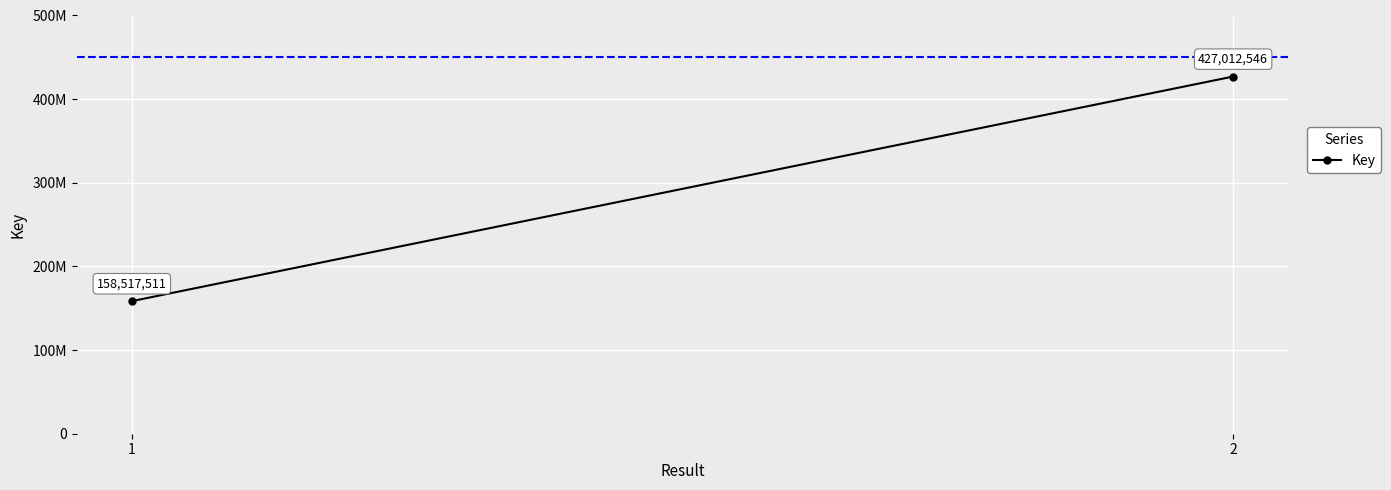

Reading left to right, transcribe all the data shown in this chart.

1=158517511	2=427012546